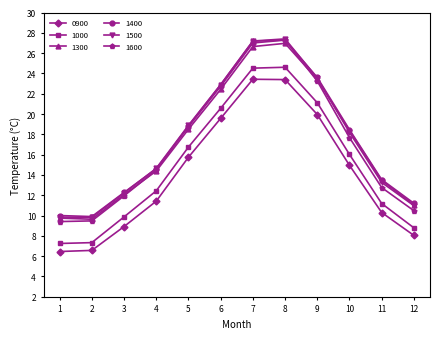

Where is 0900 nearest to the value 14?

10